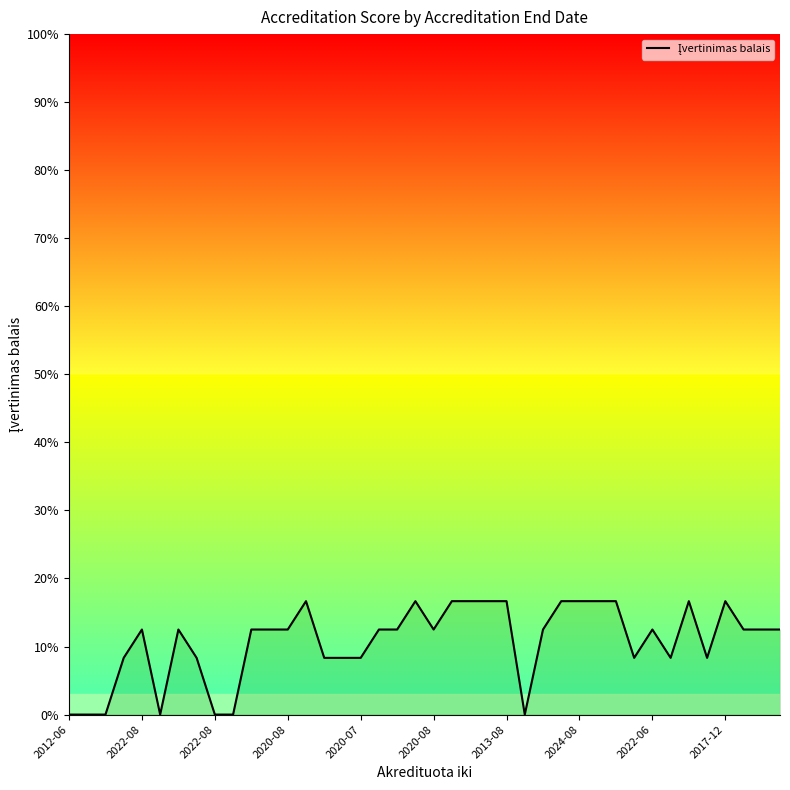

Count the number of categories in the chart.

40